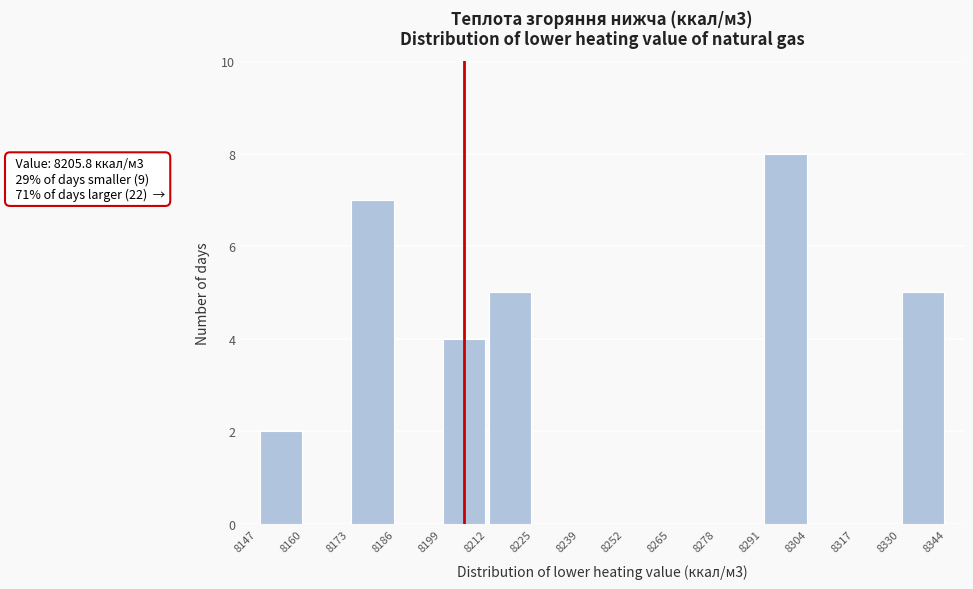

Which range on the x-axis has the tallest bar?

8291 to 8304